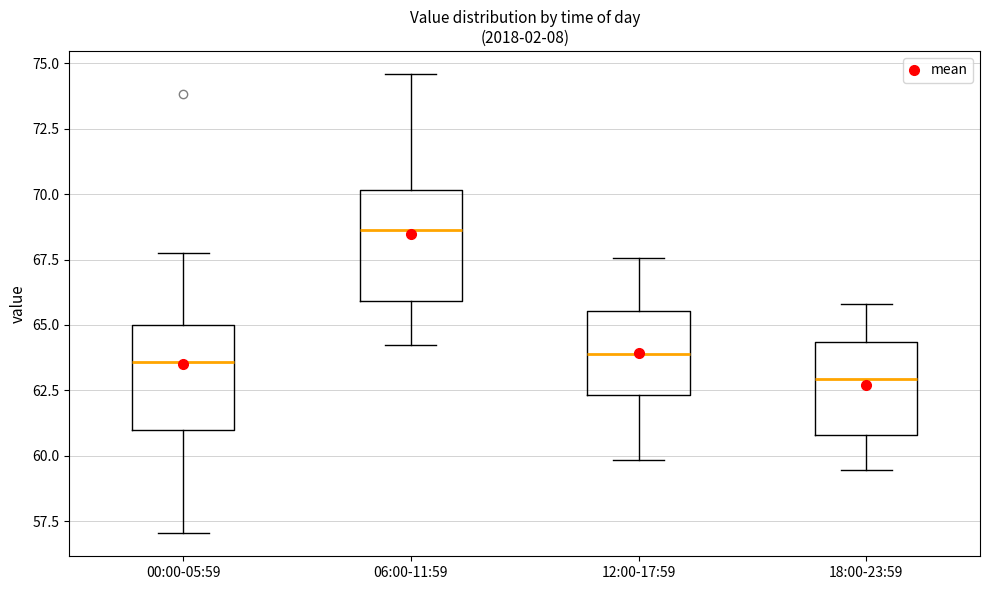

Where does the upper whisker of the box for 18:00-23:59 end on the y-axis? The values are not printed on the chart, so give them approximately, as read against the axis.

66.0